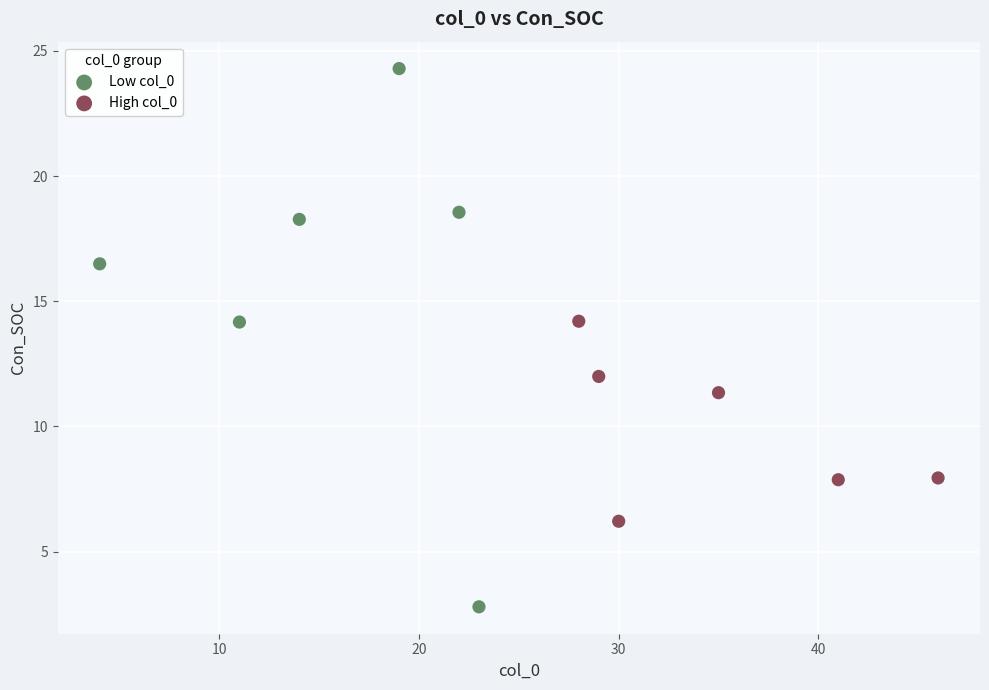

What are all the series names shown in the legend?

Low col_0, High col_0